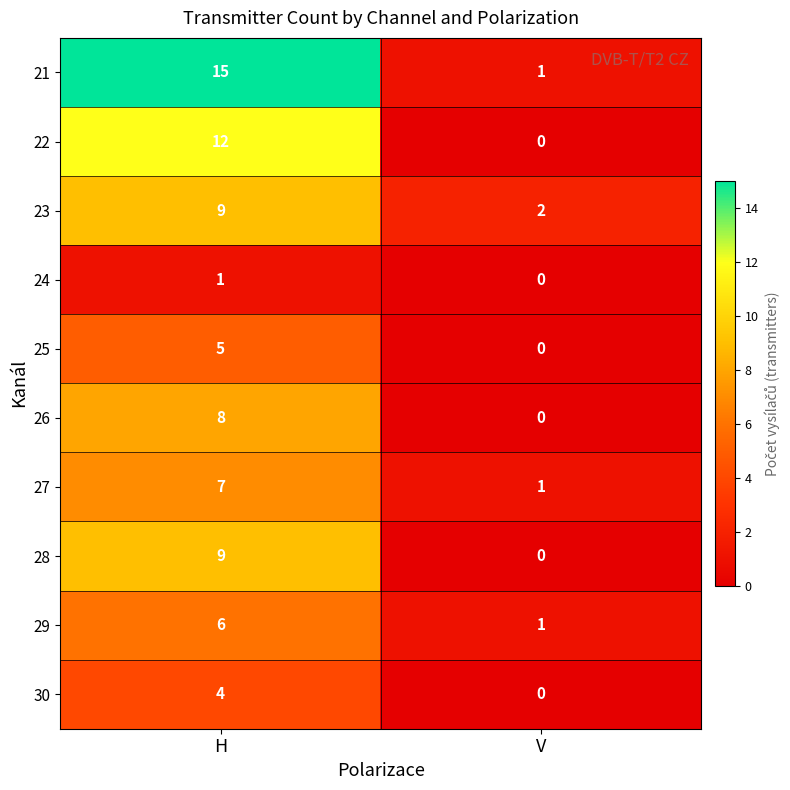

List the labels in order of 22 value, largest first.

H, V